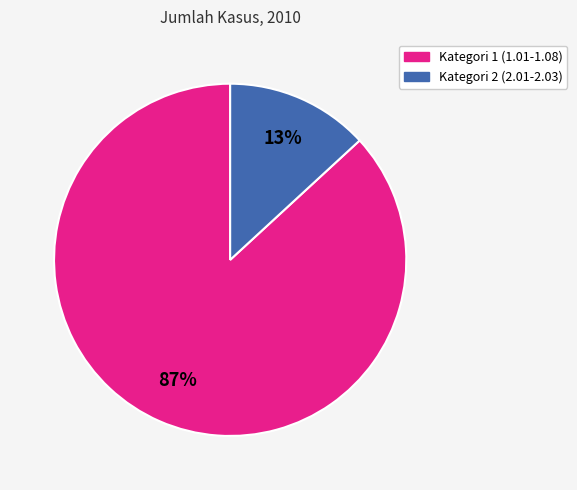

To the nearest percent, what is the average slice percentage?

50%